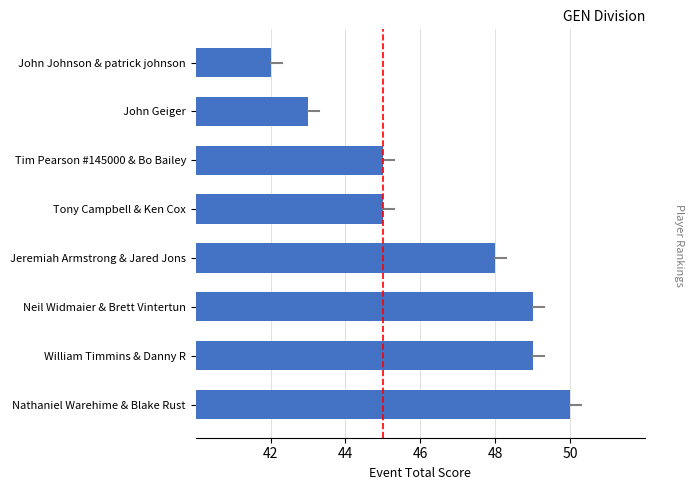

What position from the top is Nathaniel Warehime & Blake Rust?

8